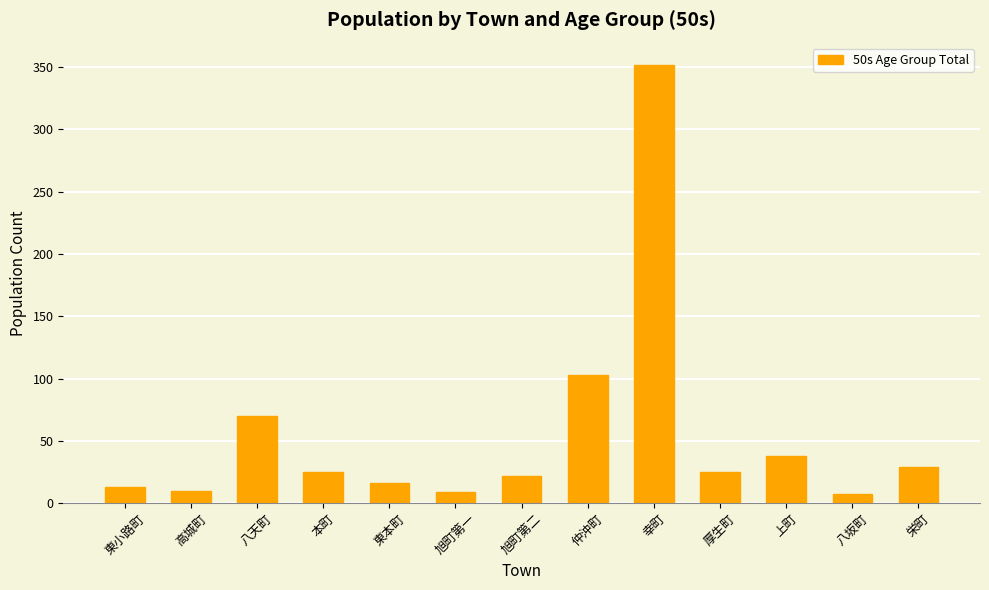

Where does the data first go above 25?

八天町